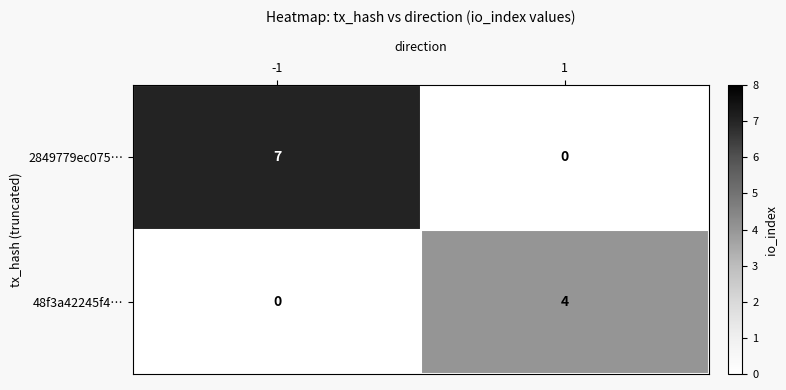

The 2849779ec075… series shows 7 at -1. True or false?

True